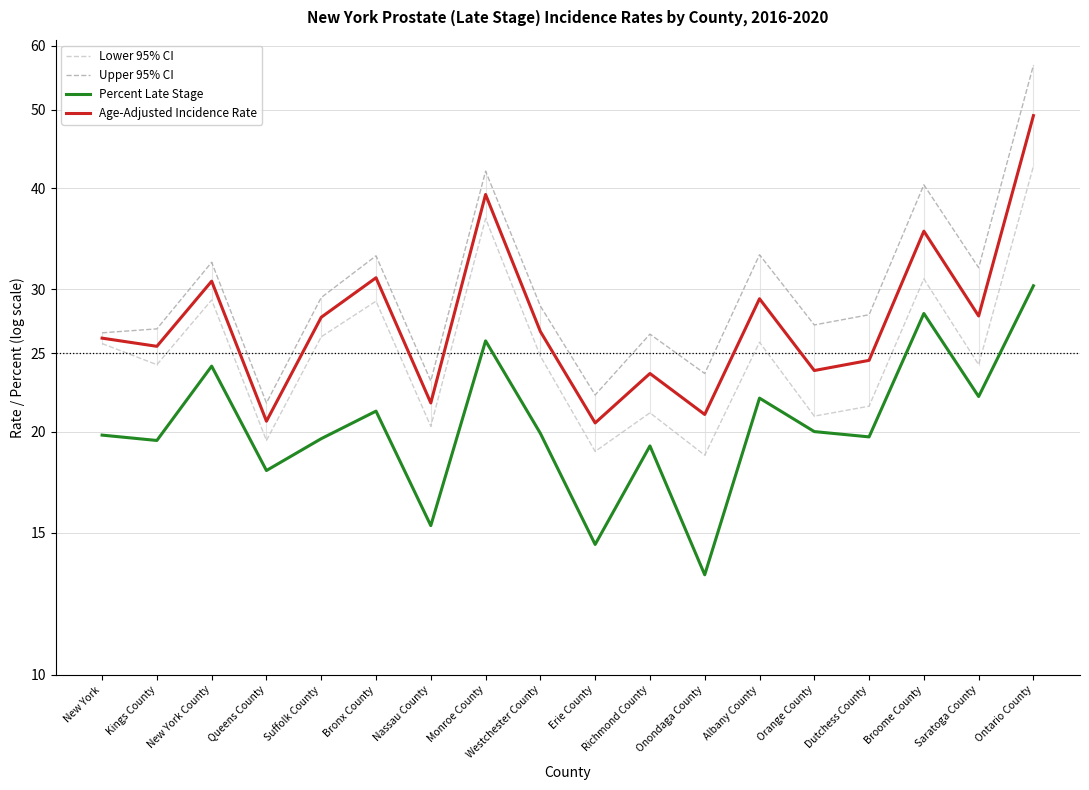

What is the minimum value for Percent Late Stage?

13.3